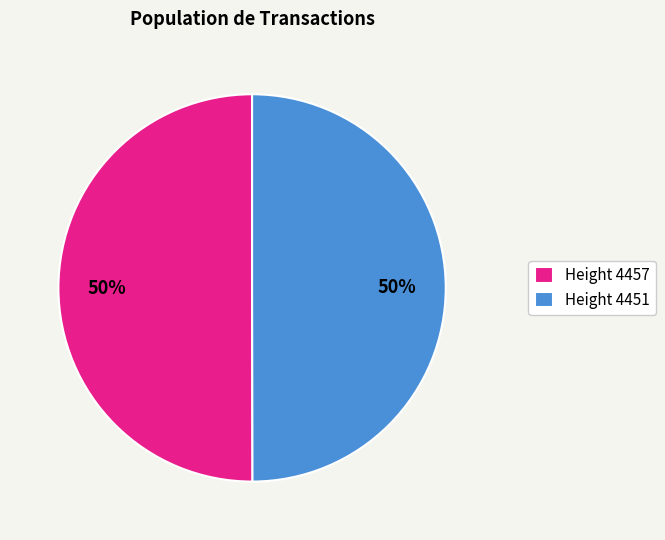

To the nearest percent, what percentage of the pie is Height 4457?

50%